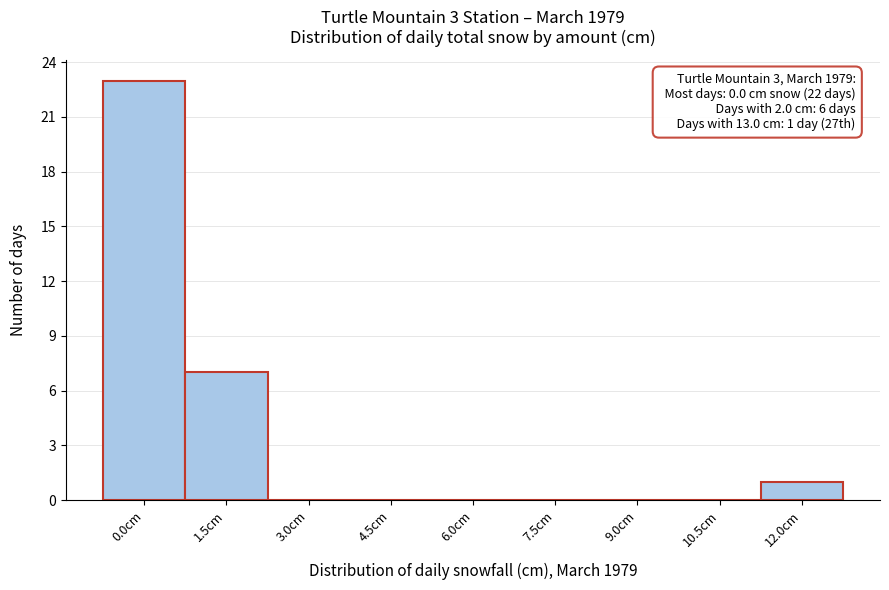

Reading left to right, list all the values displayed in this chart.

0.0cm=23	1.5cm=7	3.0cm=0	4.5cm=0	6.0cm=0	7.5cm=0	9.0cm=0	10.5cm=0	12.0cm=1